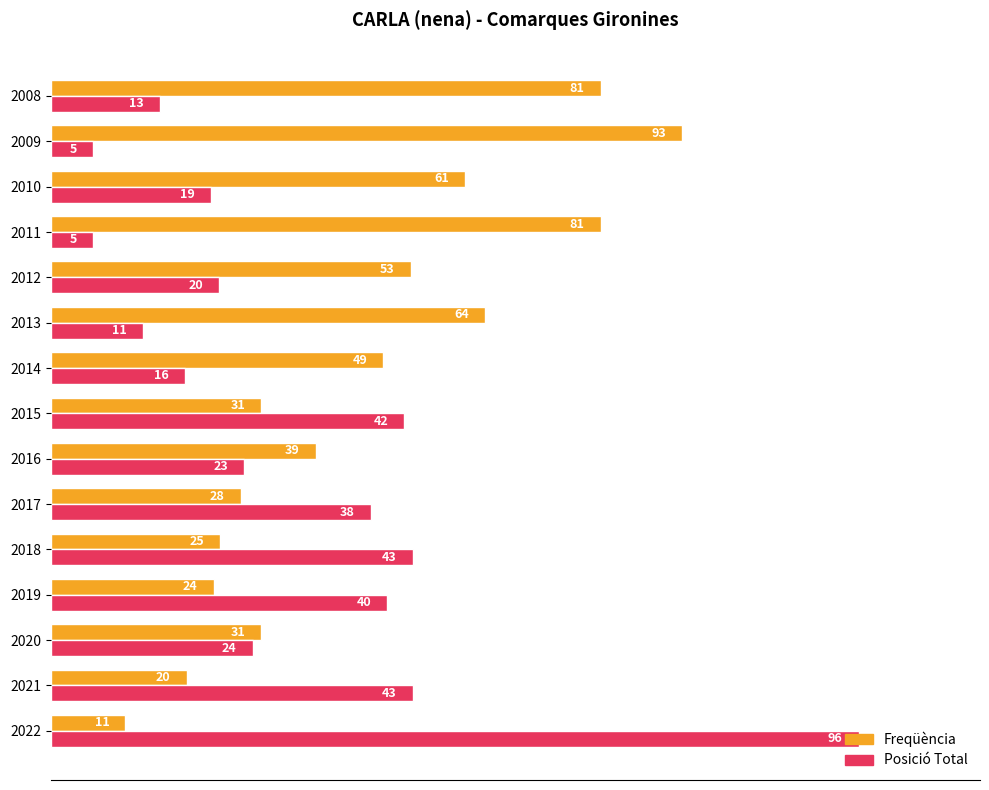

Rank the series by their average value, from highest to lowest.

Freqüència, Posició Total